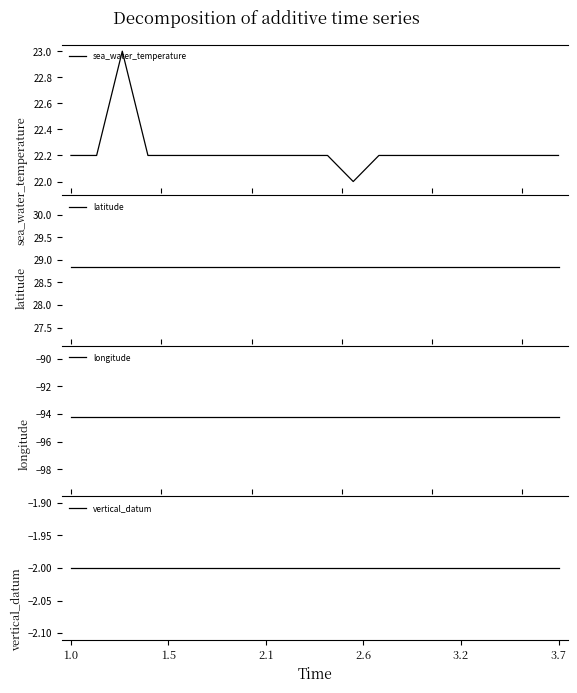

True or false: latitude has more than 2 interior local peaks.

False